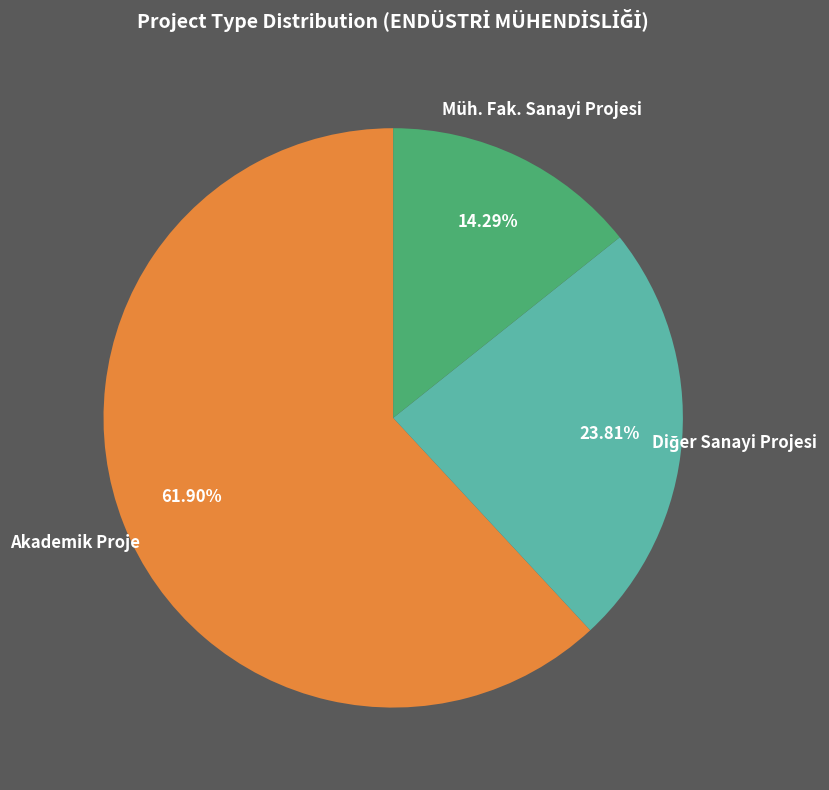

Does any single category account for the majority?

Yes